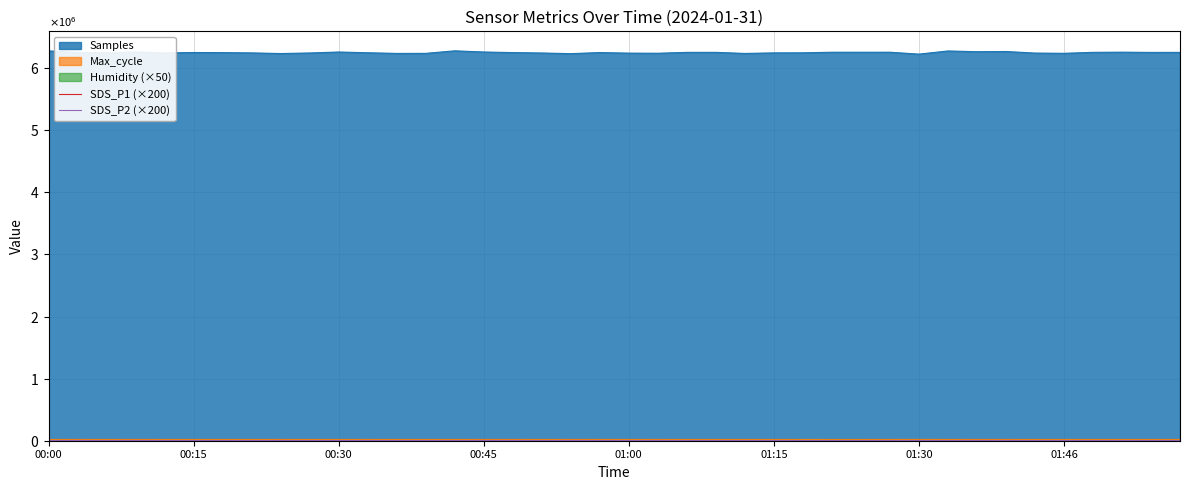

Between 33 and 21, which is larger?

33